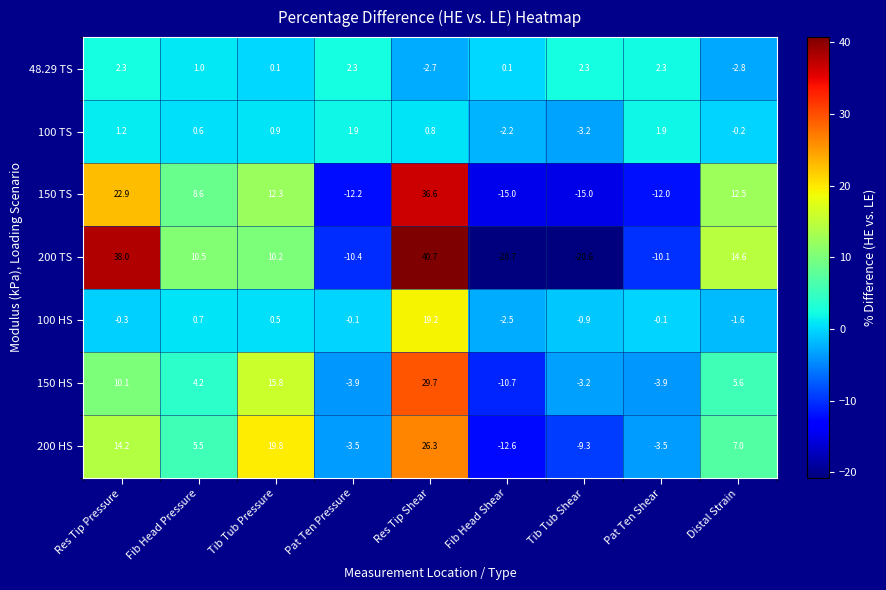

How many categories are shown in the chart?

9